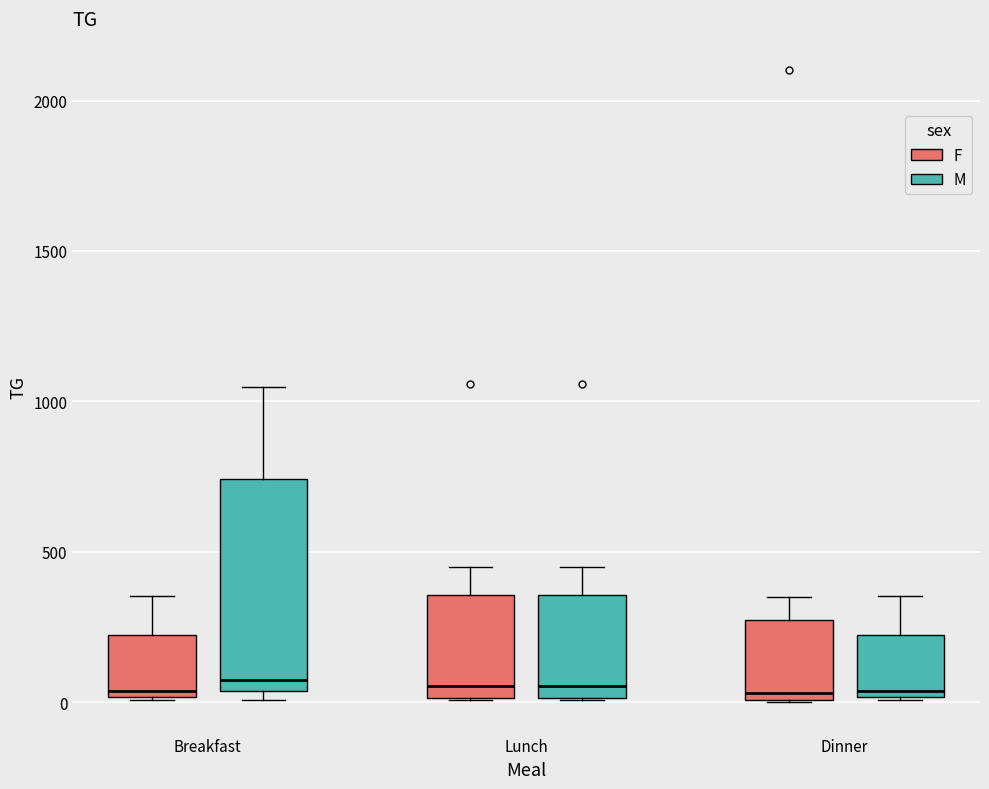

Where is the lower edge of the box for Dinner (M) on the y-axis? The values are not printed on the chart, so give them approximately, as read against the axis.

0